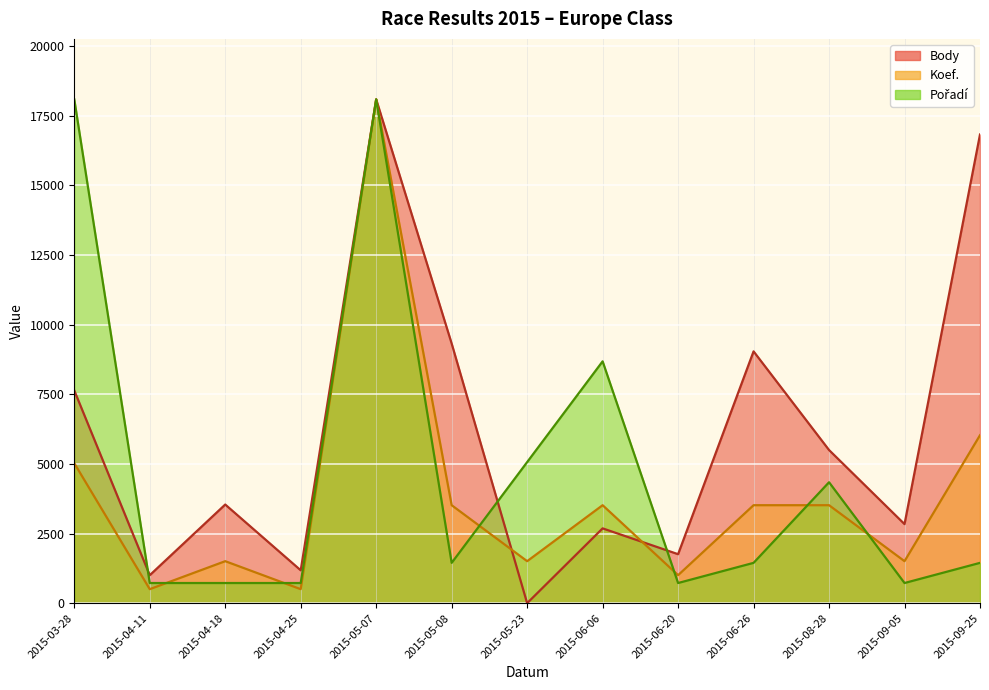

How many values in the Body series exceed 3541?

6